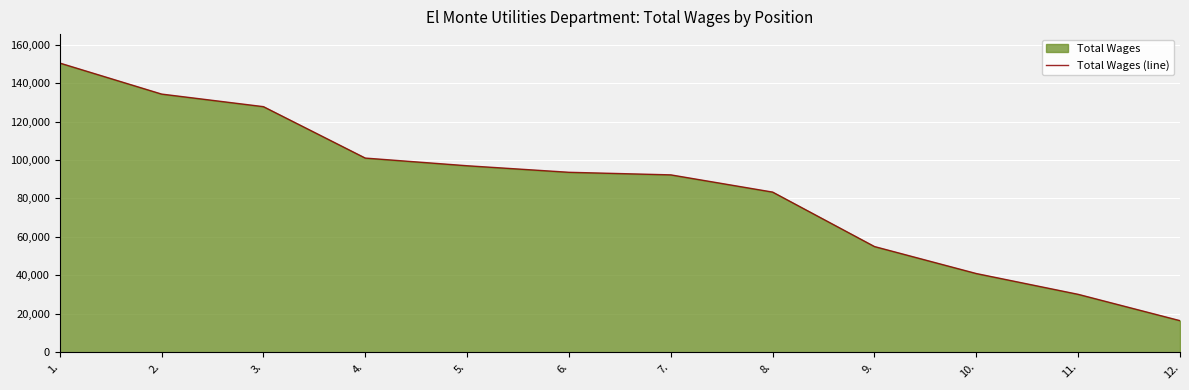

The chart shows a value of 93623 at 6.. True or false?

True